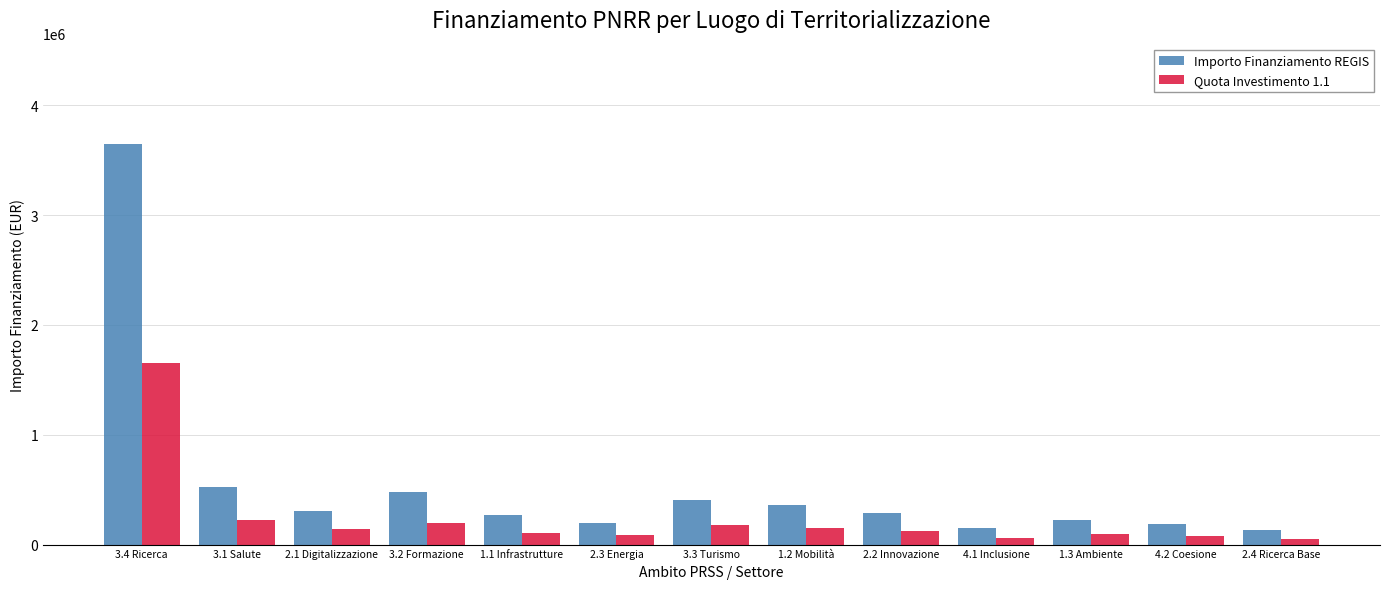

What are all the series names shown in the legend?

Importo Finanziamento REGIS, Quota Investimento 1.1